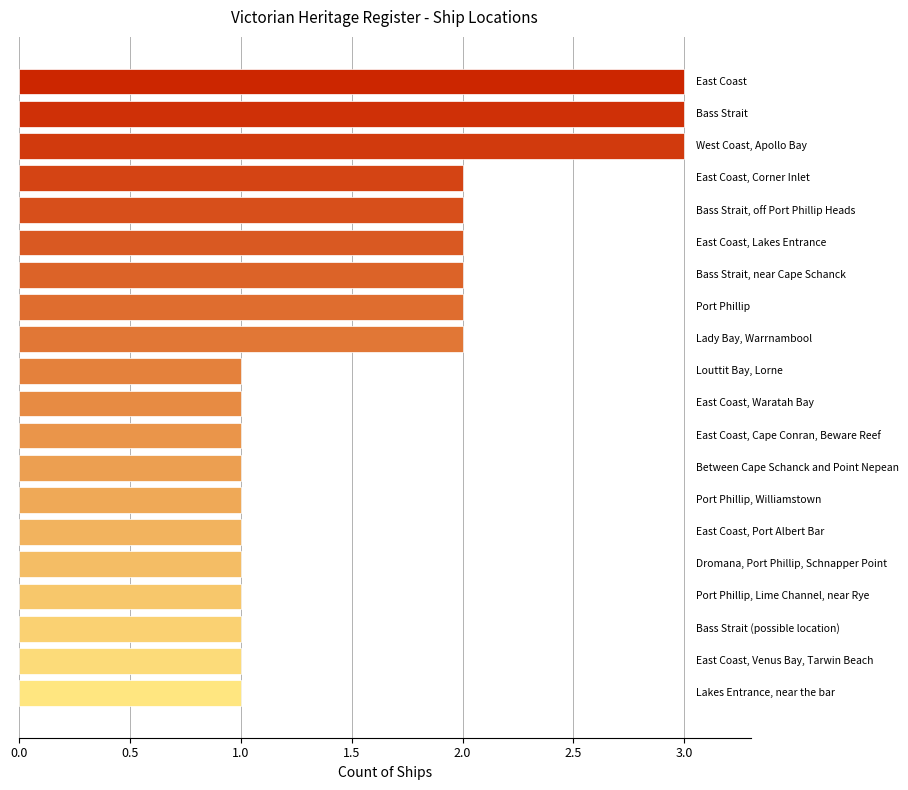

Reading top to bottom, extract all data points from this chart.

3	3	3	2	2	2	2	2	2	1	1	1	1	1	1	1	1	1	1	1